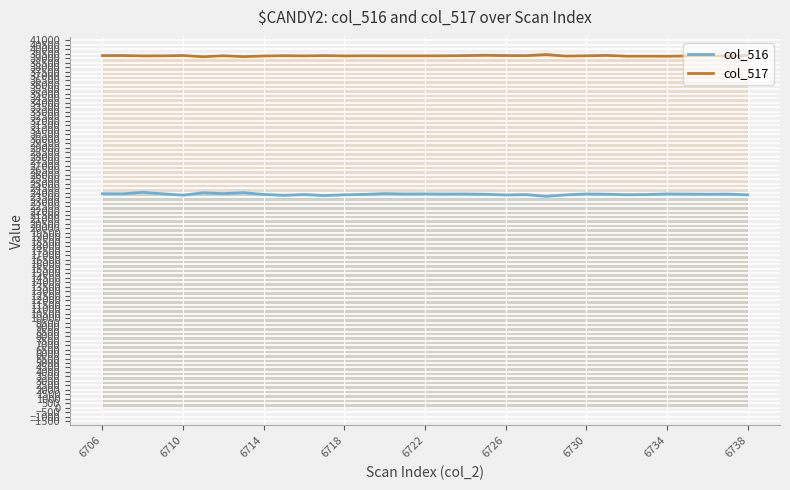

Which series has the largest total across all categories?

col_517